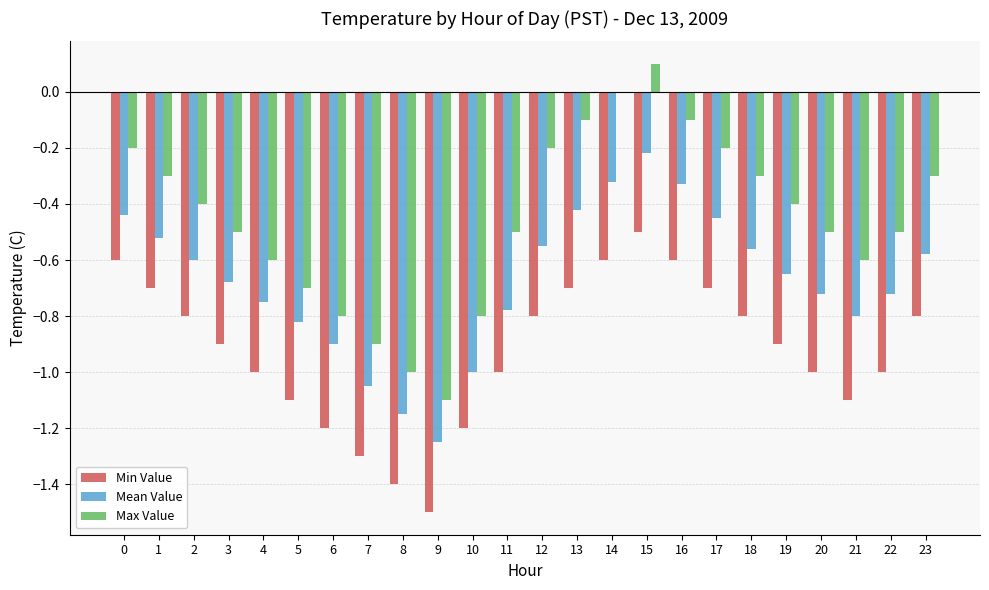

Which series has the largest total across all categories?

Max Value